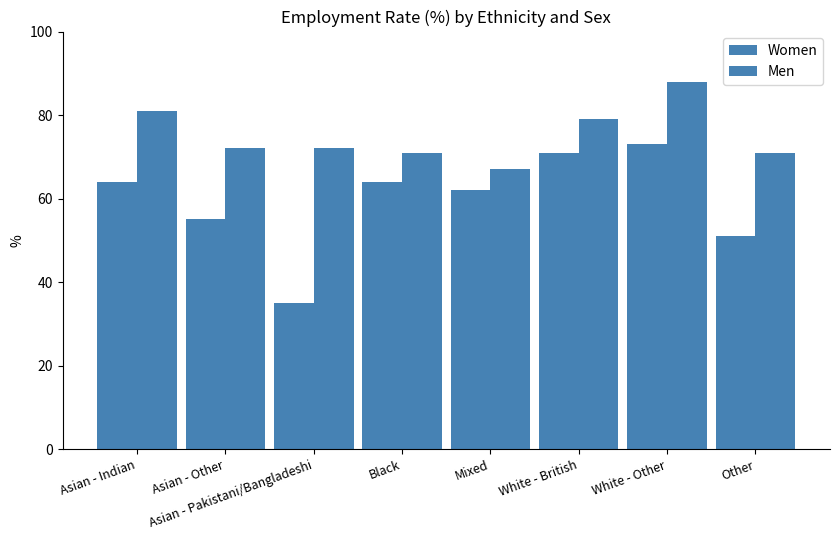

What is the difference between the Women values at Asian - Indian and Mixed?

2